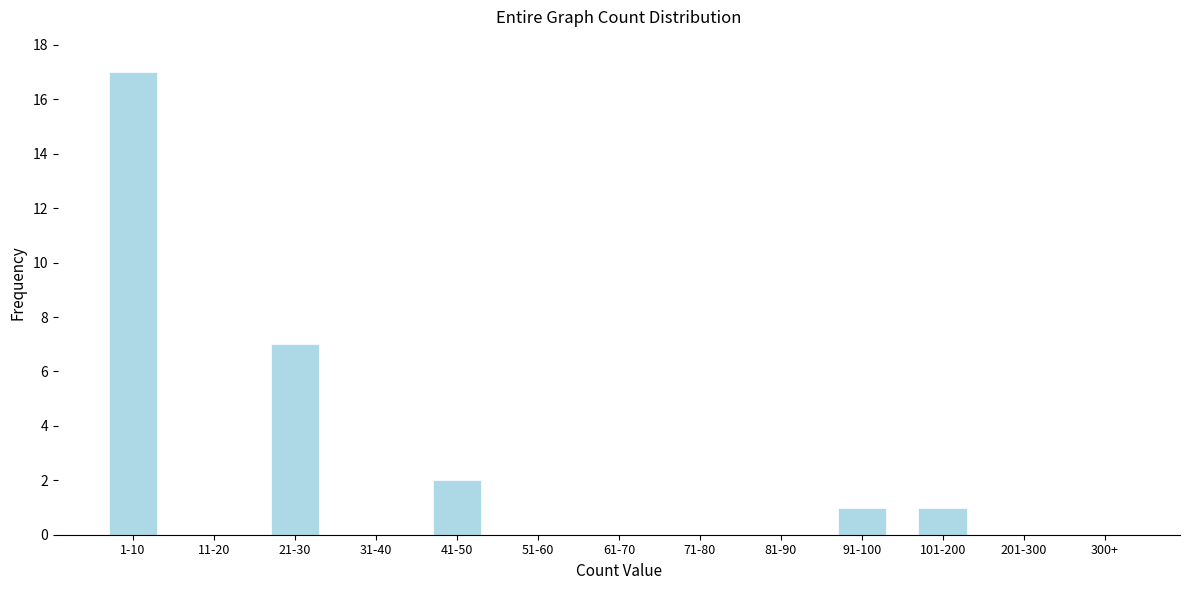

Reading right to left, extract all data points from this chart.

300+=0	201-300=0	101-200=1	91-100=1	81-90=0	71-80=0	61-70=0	51-60=0	41-50=2	31-40=0	21-30=7	11-20=0	1-10=17